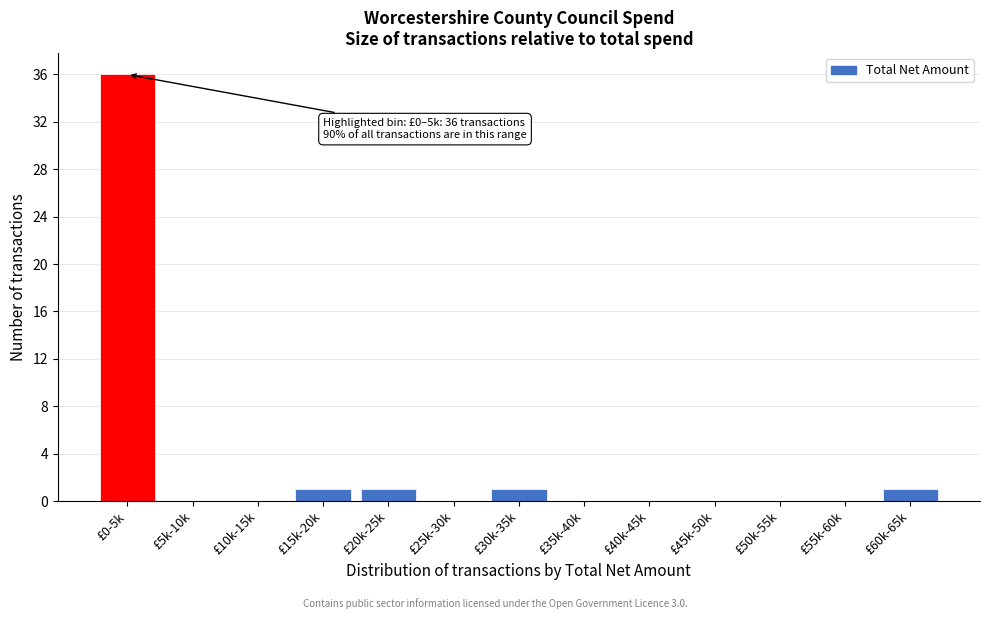

Reading left to right, transcribe all the data shown in this chart.

£0-5k=36	£5k-10k=0	£10k-15k=0	£15k-20k=1	£20k-25k=1	£25k-30k=0	£30k-35k=1	£35k-40k=0	£40k-45k=0	£45k-50k=0	£50k-55k=0	£55k-60k=0	£60k-65k=1